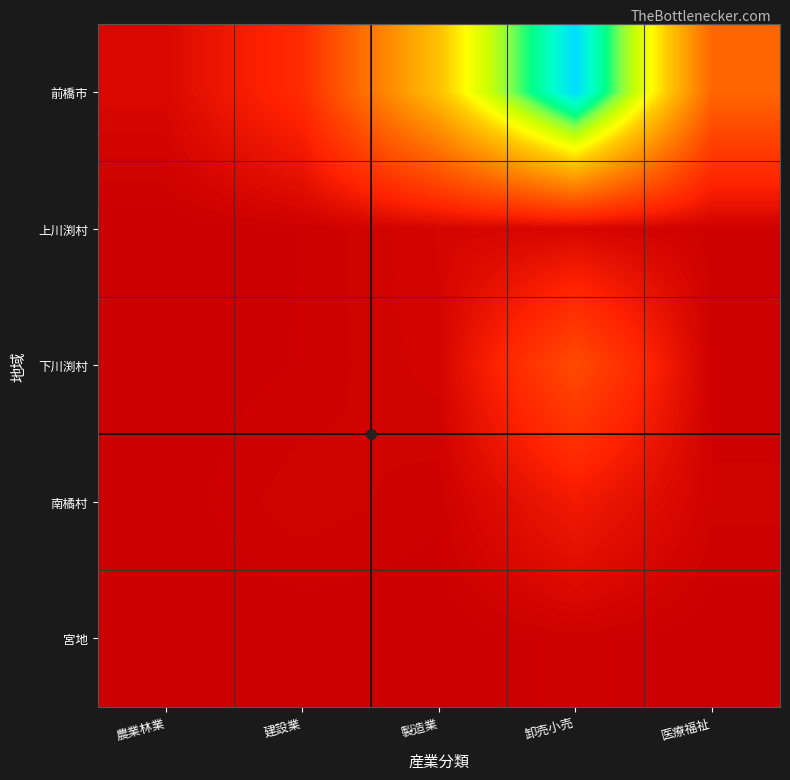

Which label corresponds to the largest value in the chart?

卸売小売